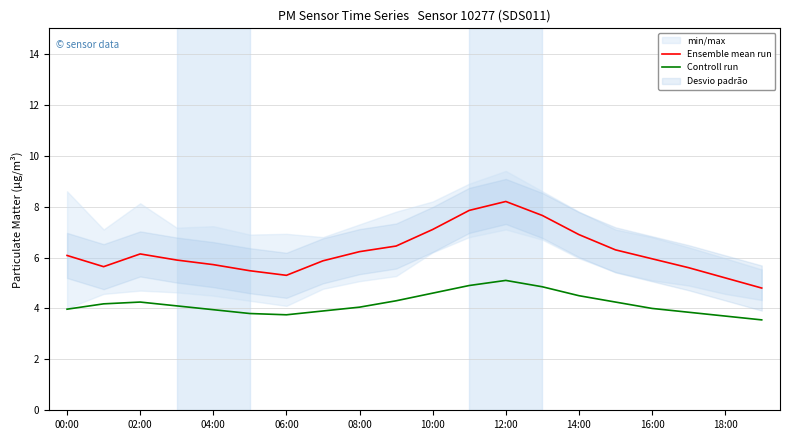

True or false: Controll run has more than 1 points higher than both neighbors.

True